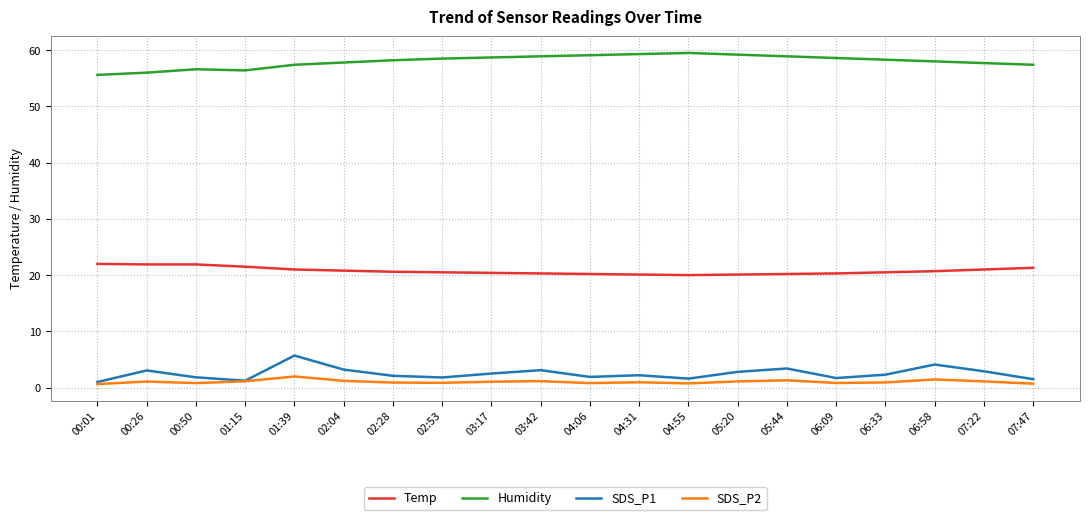

What is the lowest value of the SDS_P2 series?

0.6